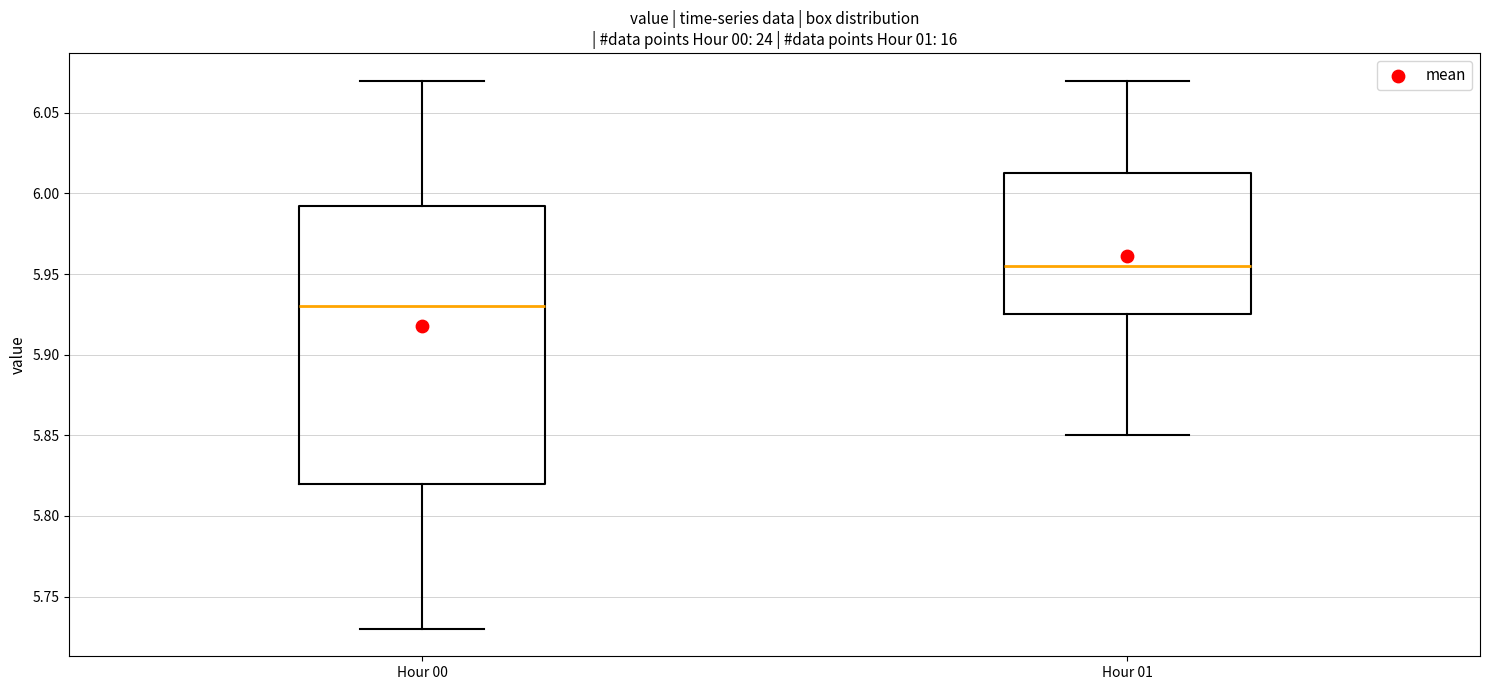

Reading left to right, transcribe this box plot: for each box, give where its median line is, the range the box spans, and where its two whiskers end, as read against the y-axis. The values are not printed on the chart, so give them approximately, as read against the axis.

Hour 00: median 5.930, box 5.820 to 5.995, whiskers 5.730 to 6.070
Hour 01: median 5.955, box 5.925 to 6.015, whiskers 5.850 to 6.070